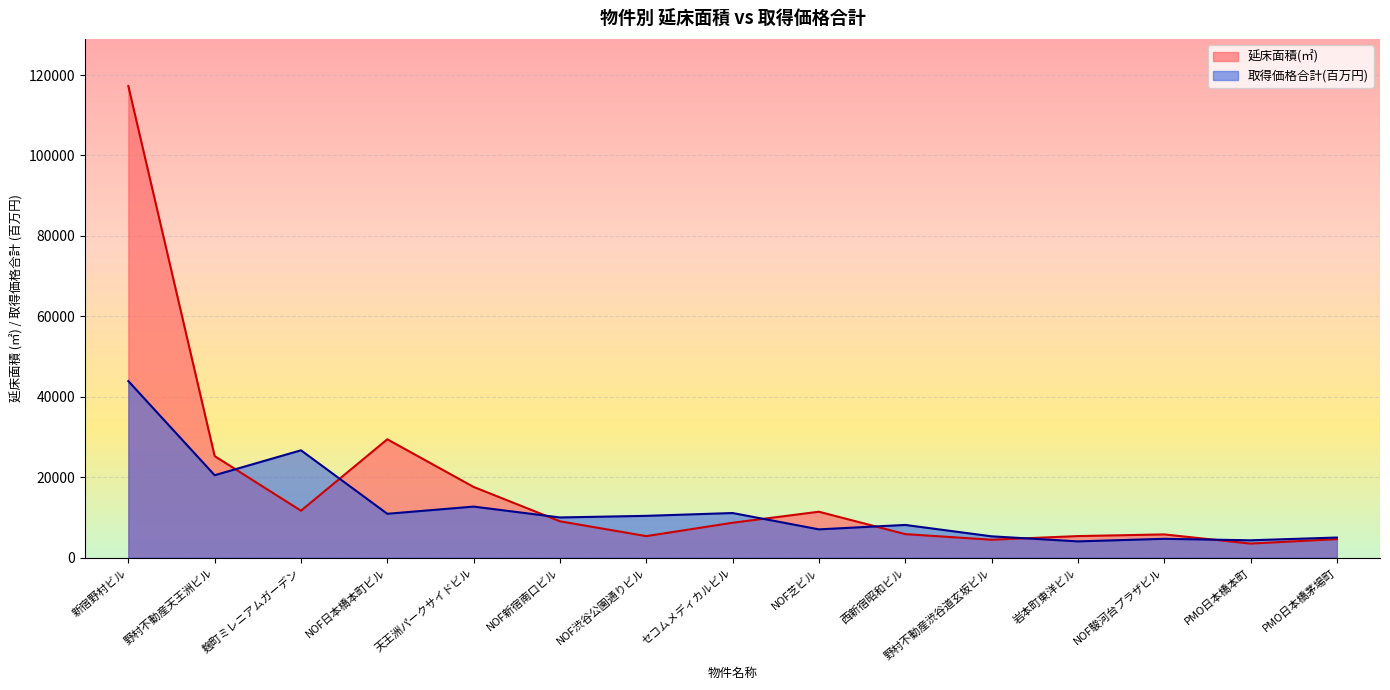

Where does the 取得価格合計(百万円) series first go above 10000?

新宿野村ビル